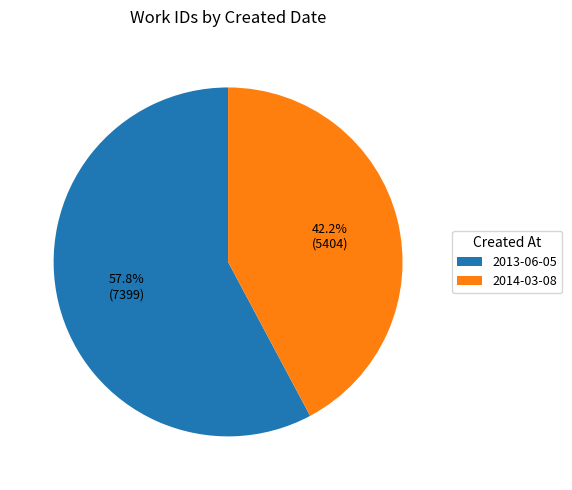

Which category accounts for the majority?

2013-06-05